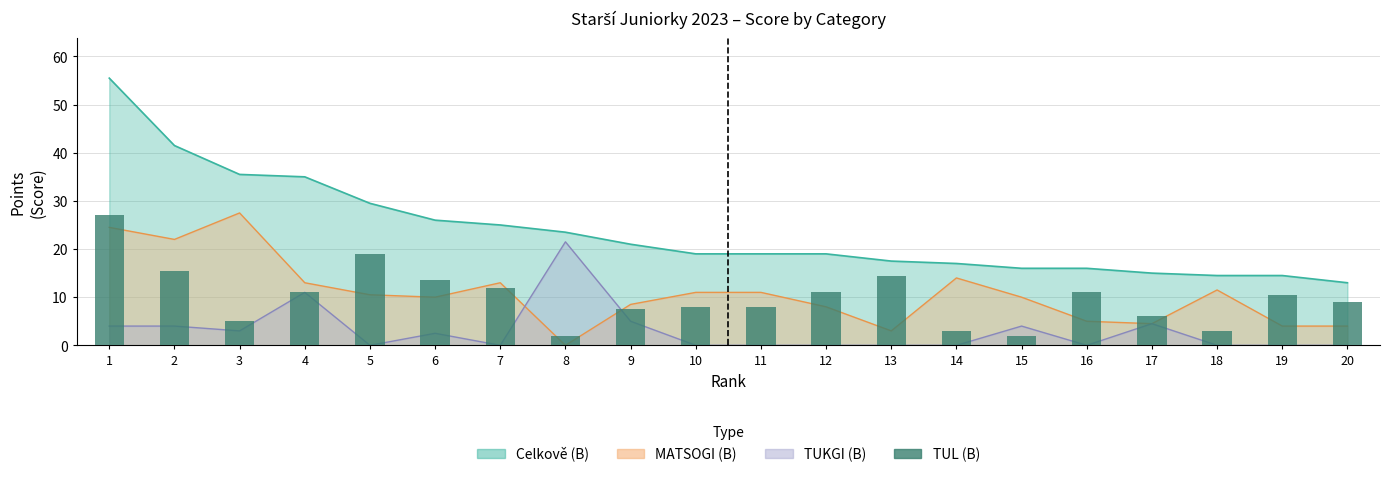

The value at 8 is 1.4. True or false?

False